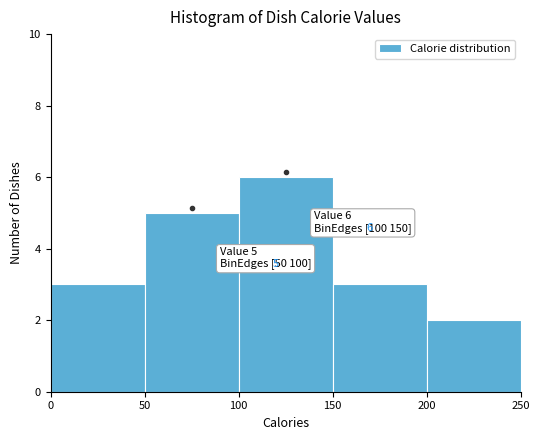

Over which range of the x-axis is the bar tallest?

100 to 150